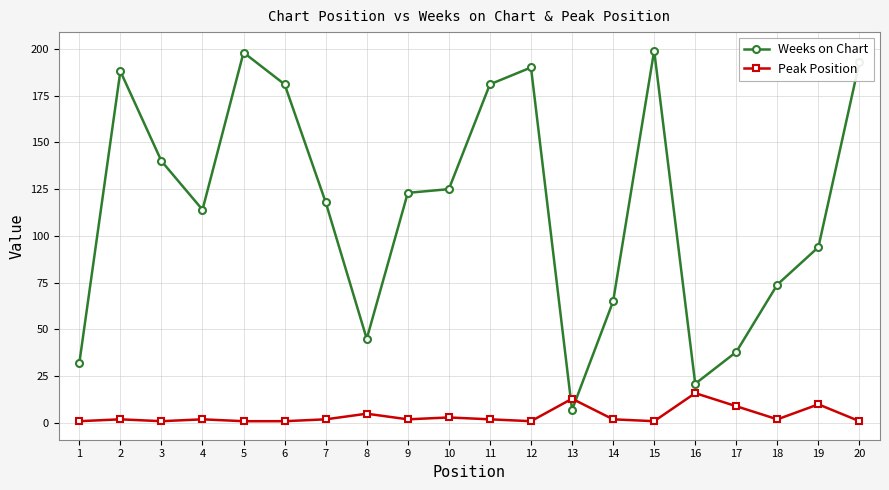

How many distinct data groups are displayed?

2